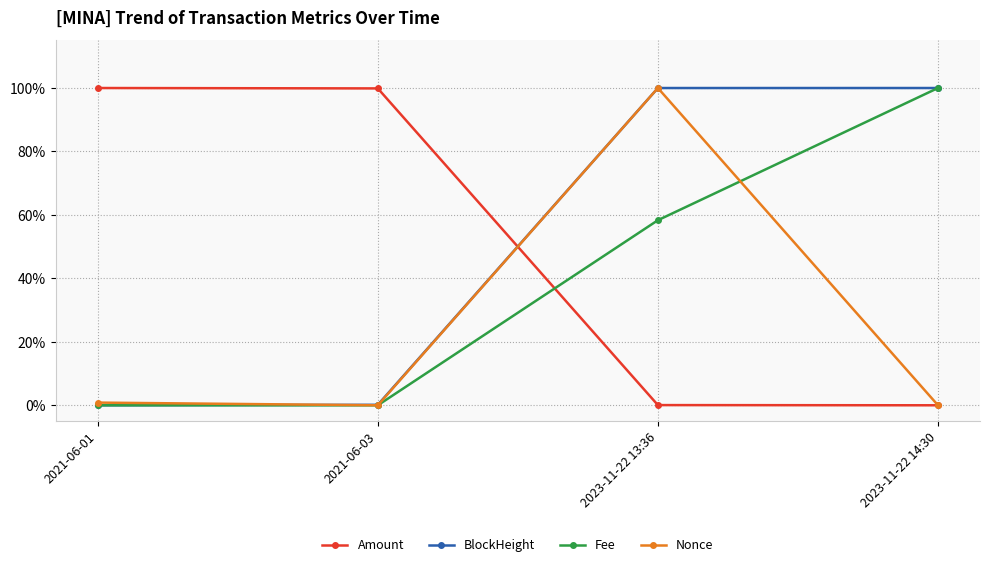

True or false: Fee and Amount intersect in this chart.

True